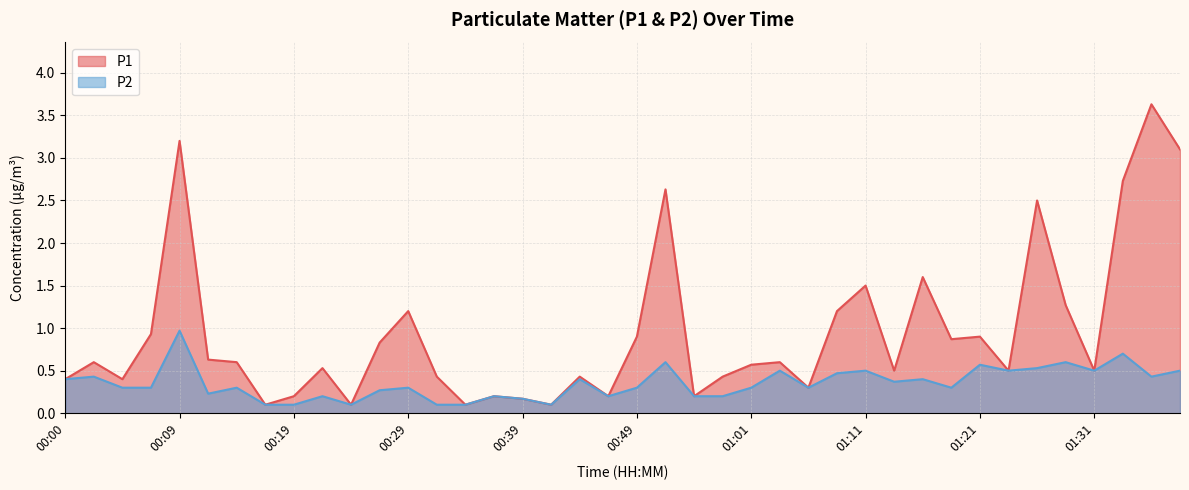

Rank the series by their maximum value, from lowest to highest.

P2, P1